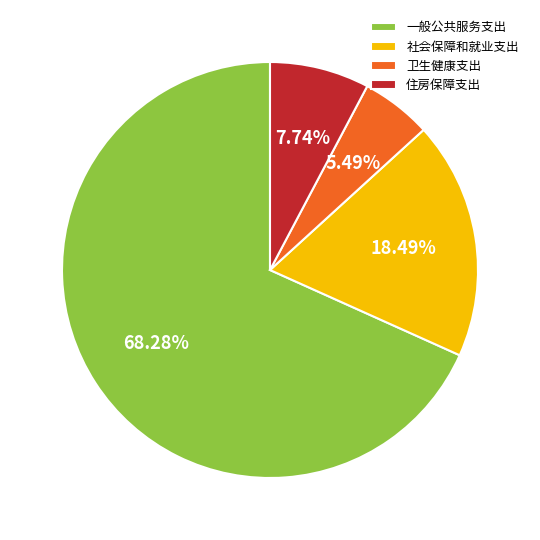

Which slice is the largest?

一般公共服务支出